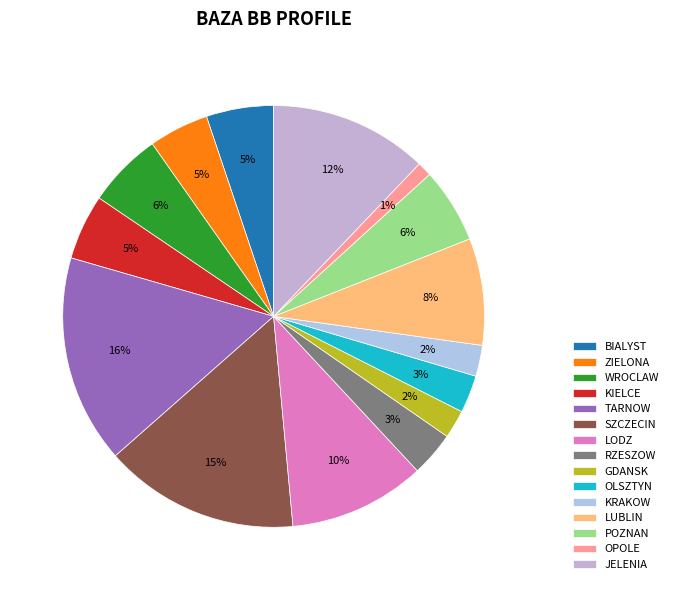

Which category has the smallest portion of the pie?

OPOLE